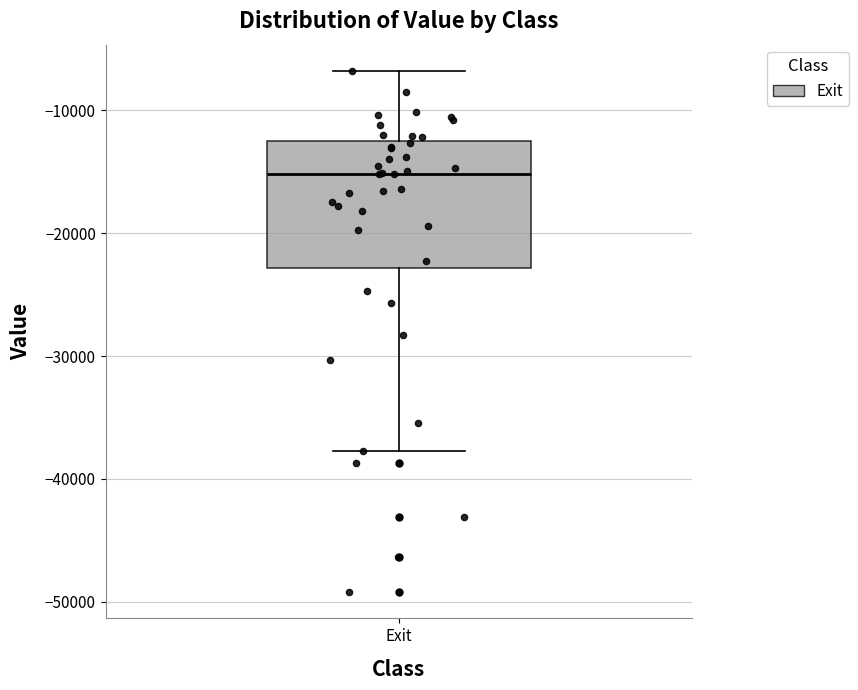

Where is the lower edge of the box for Exit on the y-axis? The values are not printed on the chart, so give them approximately, as read against the axis.

-23000